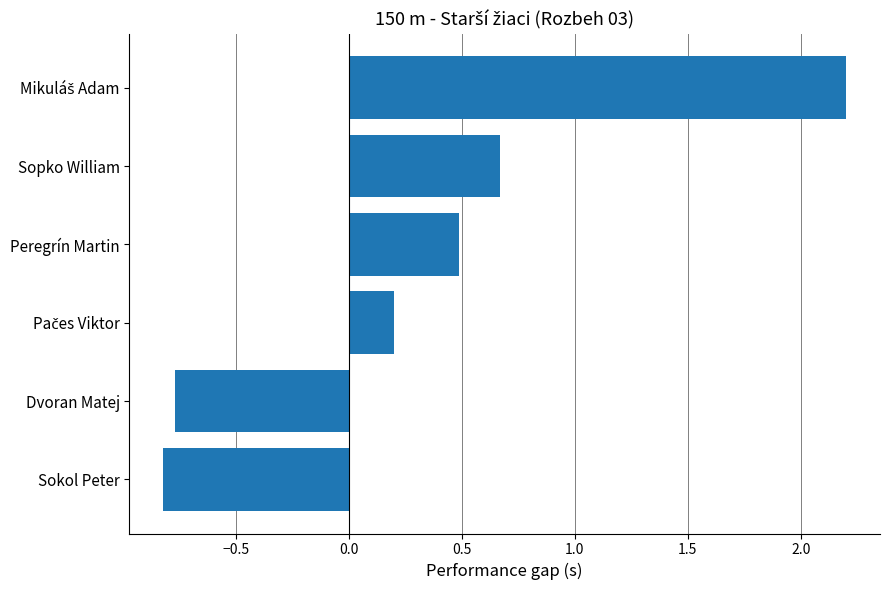

Reading bottom to top, what are all the values shown in this chart?

-0.8	-0.8	0.2	0.5	0.7	2.2